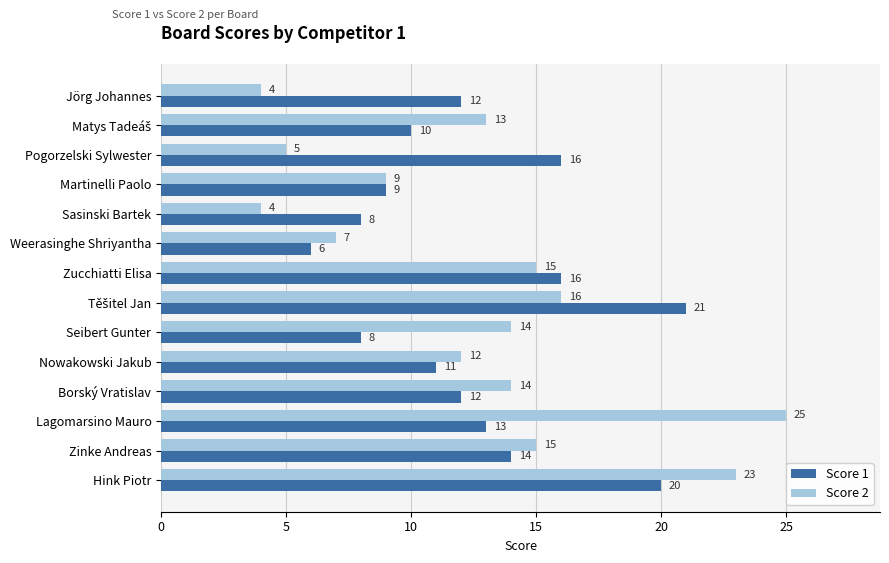

What is the difference between the maximum and second lowest values in the Score 2 series?

21